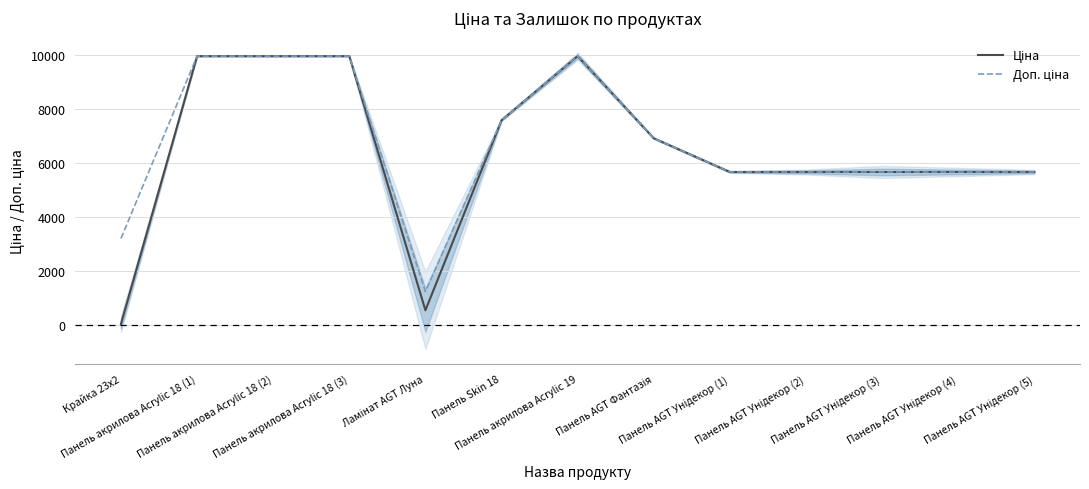

What are all the series names shown in the legend?

Ціна, Доп. ціна